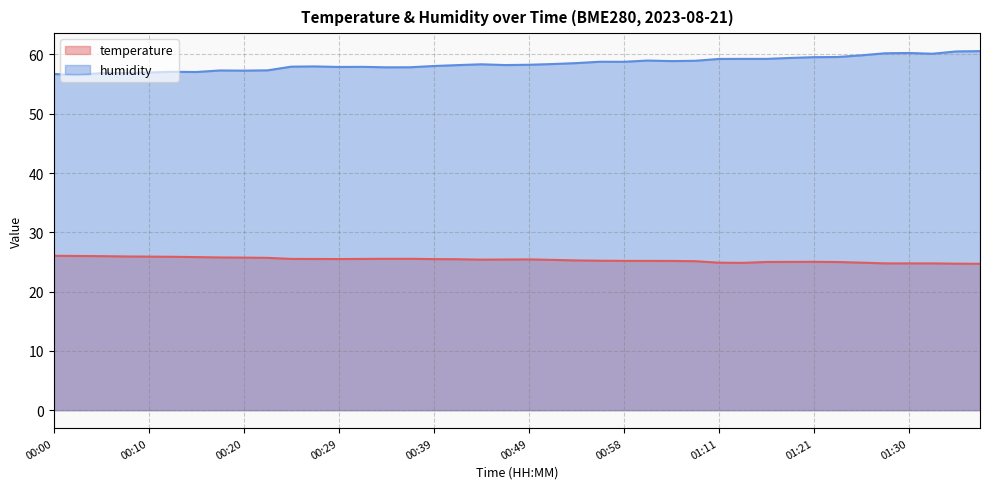

At which category does temperature reach its first local valley?

00:29